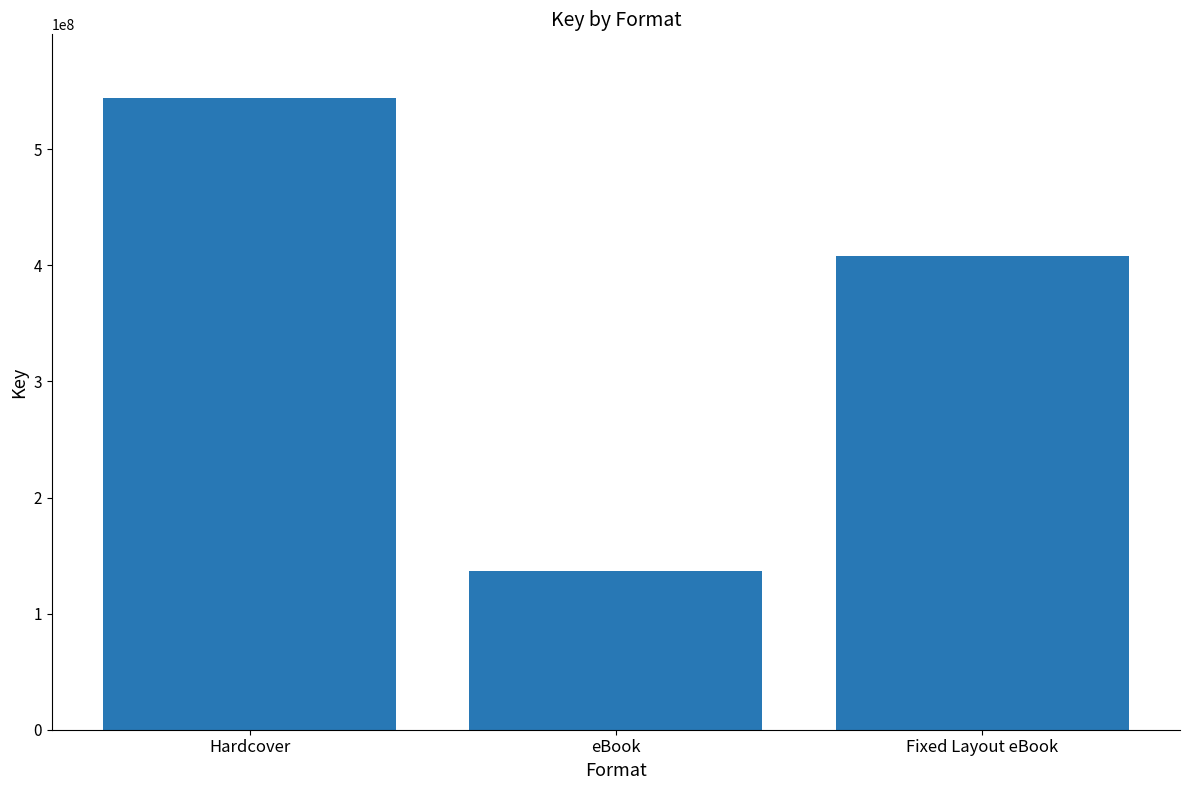

What is the value of the 1st bar from the left?

544611213